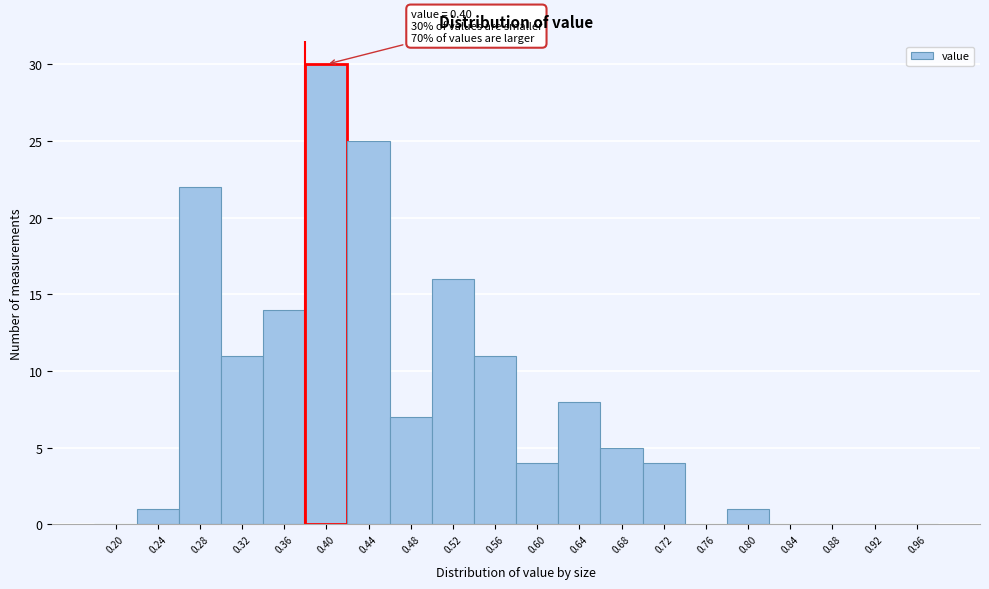

Reading left to right, extract all data points from this chart.

0.20=0	0.24=1	0.28=22	0.32=11	0.36=14	0.40=30	0.44=25	0.48=7	0.52=16	0.56=11	0.60=4	0.64=8	0.68=5	0.72=4	0.76=0	0.80=1	0.84=0	0.88=0	0.92=0	0.96=0